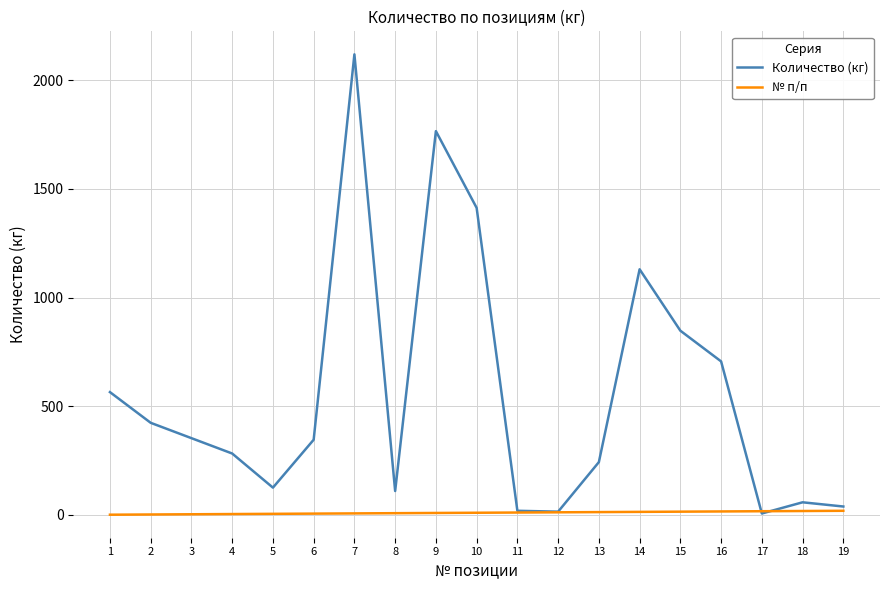

True or false: Количество (кг) has more than 0 interior local peaks.

True